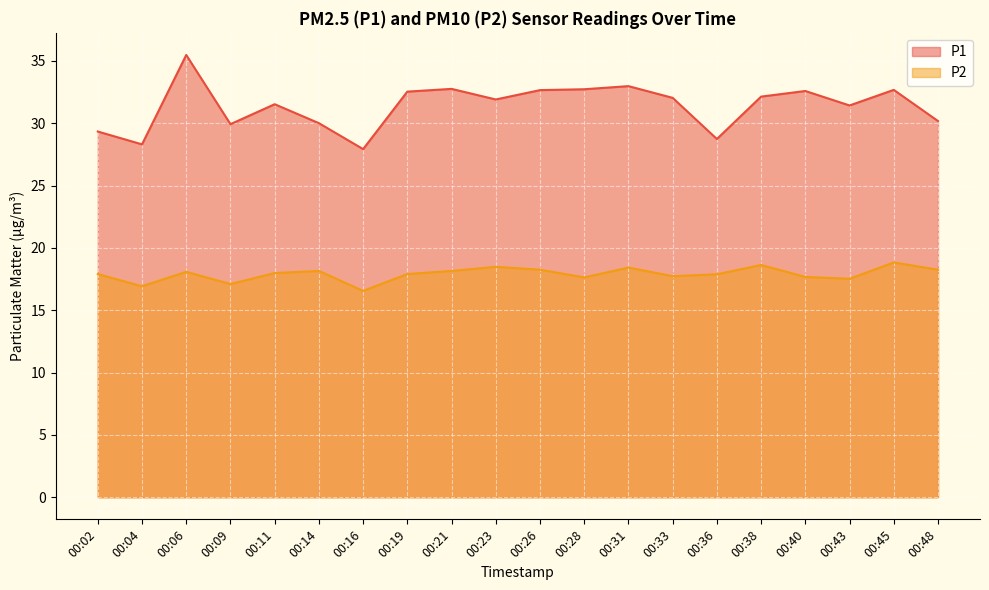

What is the sum of the P1 values at 00:23 and 00:09?

61.8